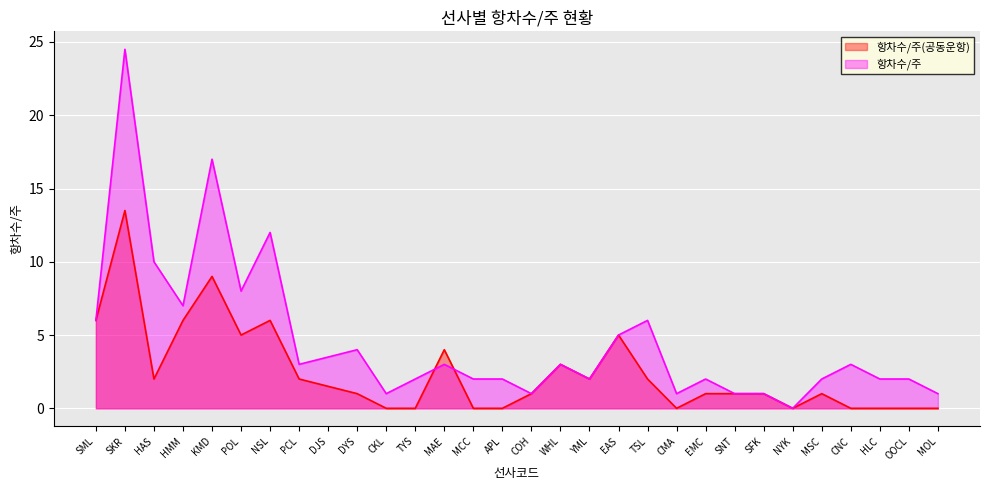

What is the value of the 항차수/주(공동운항) point at the 19th from the left?

5.0